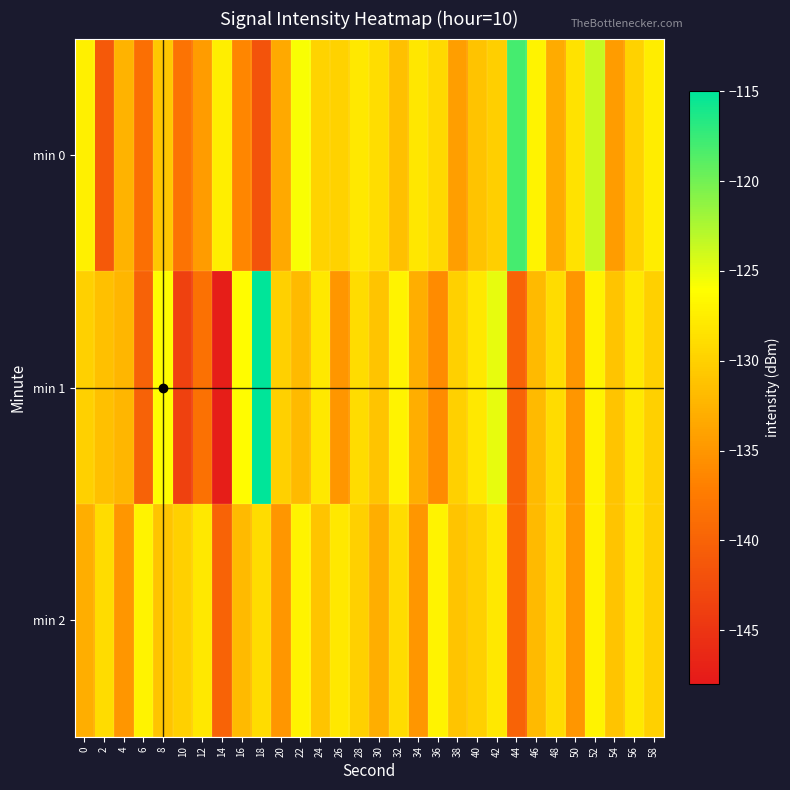

At which category does the chart reach its peak across all series?

18